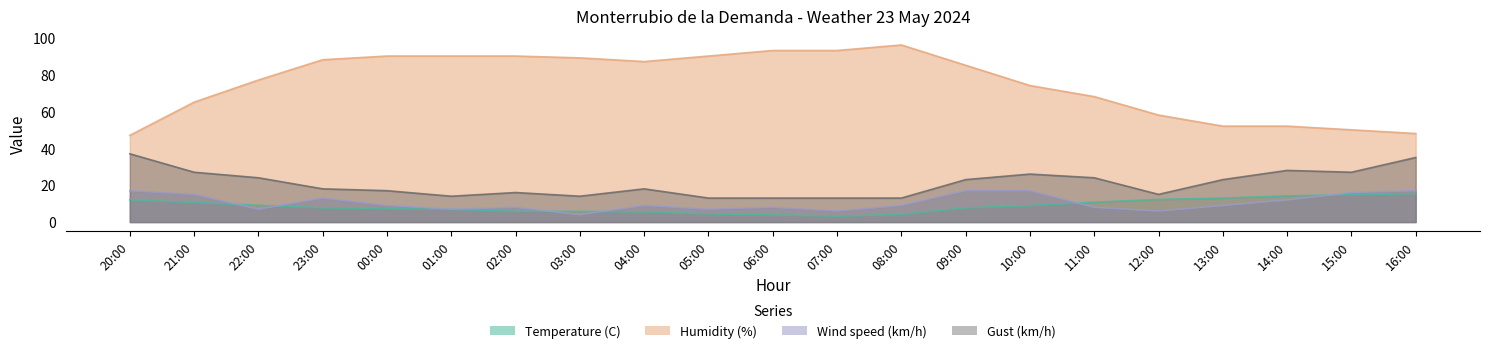

Which category has the highest value across all series?

08:00